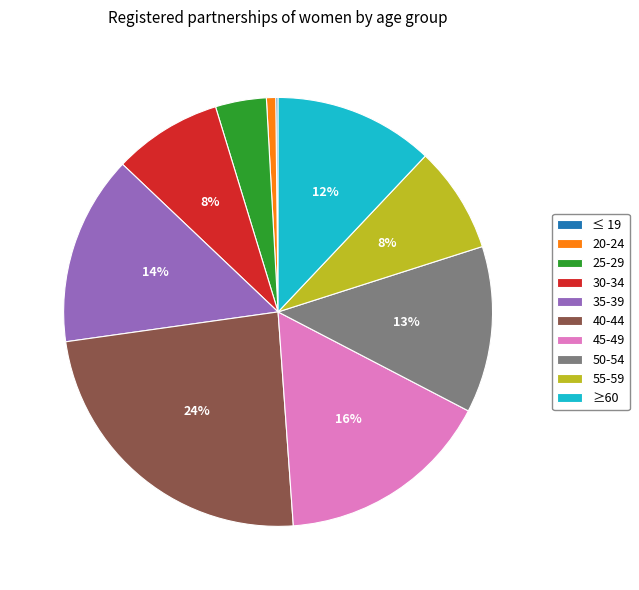

What percentage is the 45-49 slice, to the nearest percent?

16%